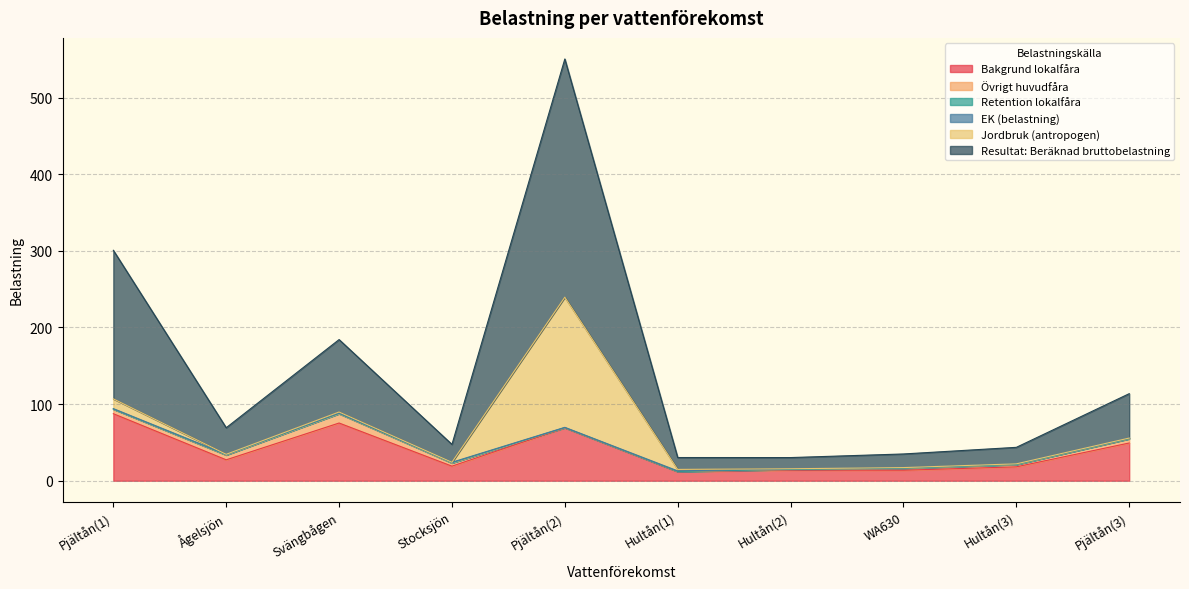

Which series has the widest spread of values?

Resultat: Beräknad bruttobelastning